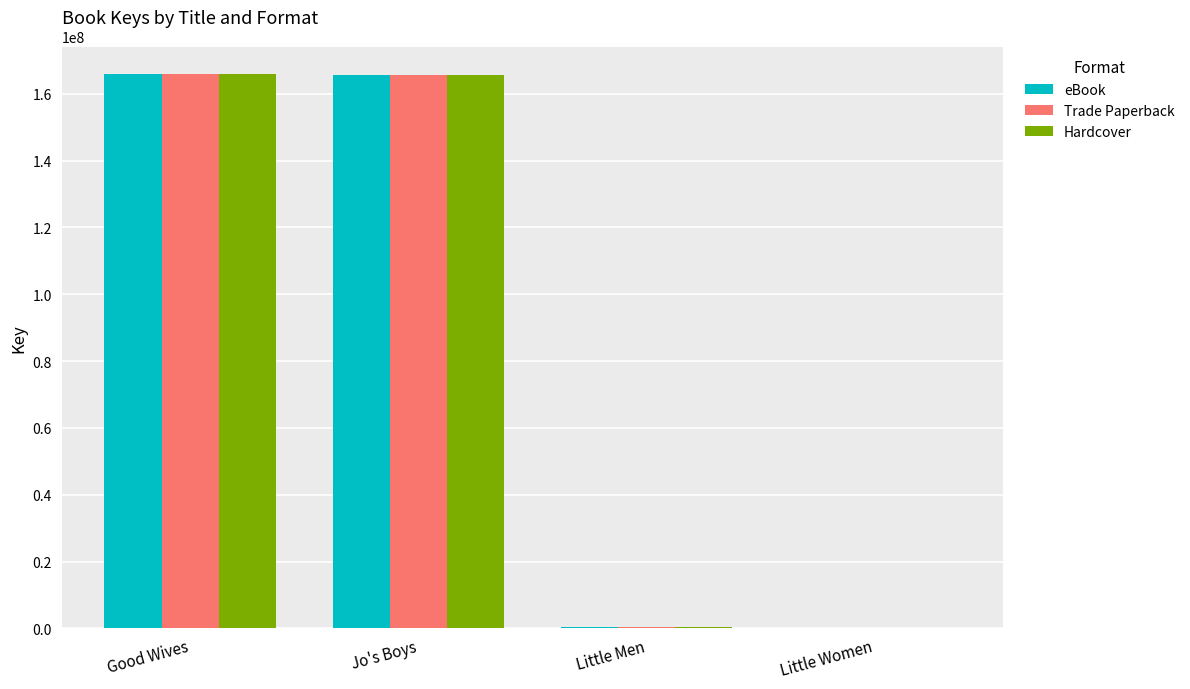

Where is Hardcover nearest to the value 82916686?

Little Men